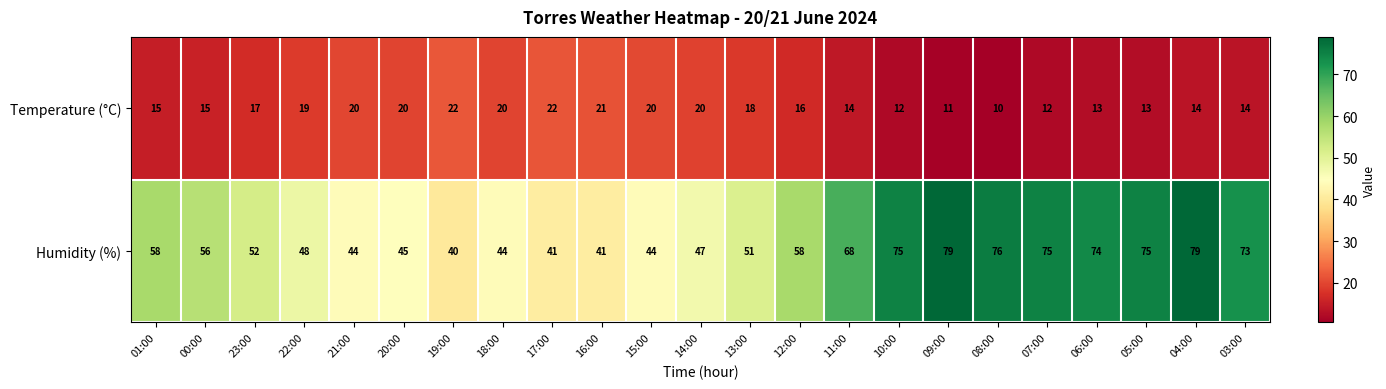

What is the minimum value shown in the chart?

10